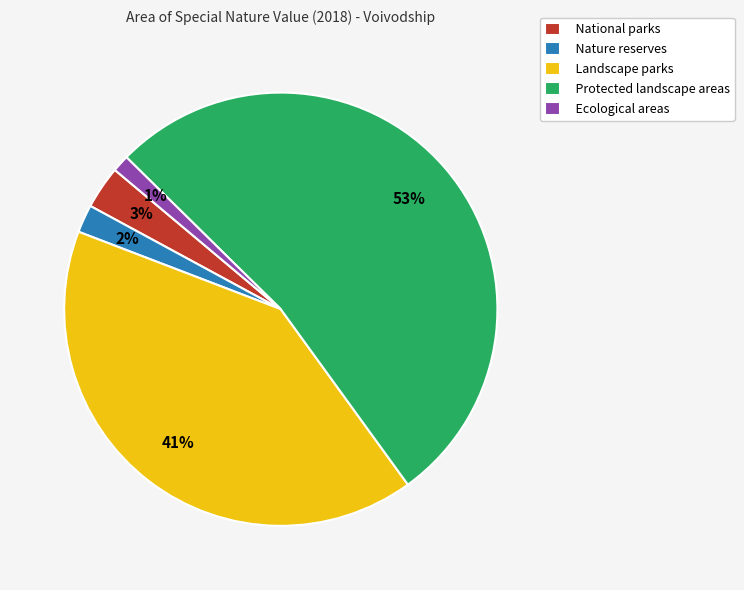

Is National parks the majority of the pie?

No